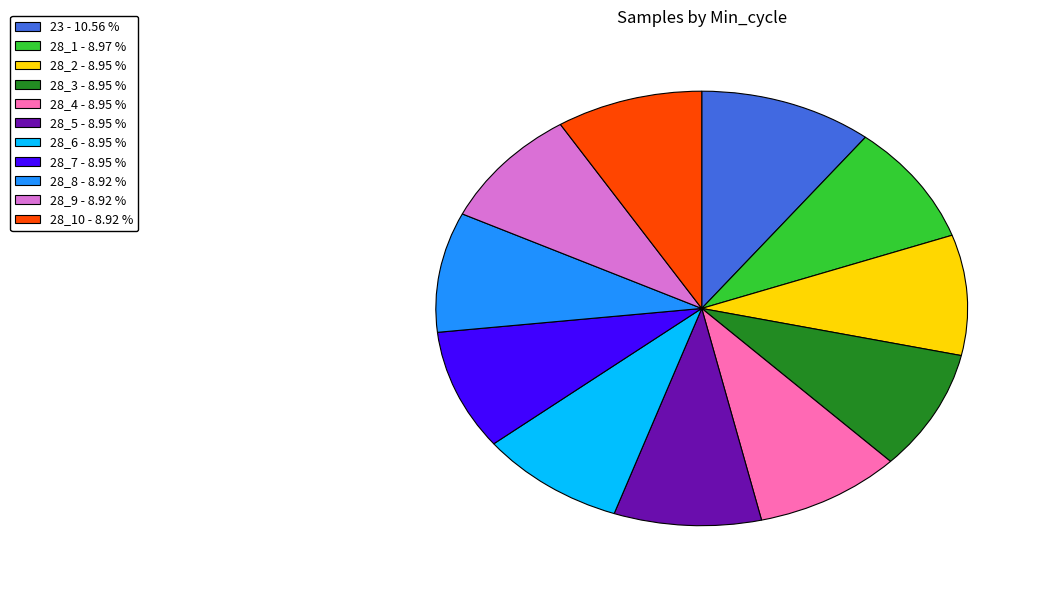

Combined, do 28_3 - 8.95 % and 28_7 - 8.95 % account for over 50%?

No